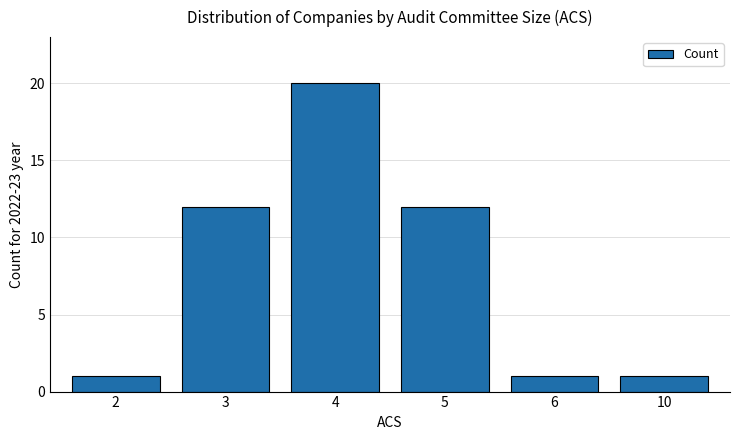

What value does the data have at 3, to the nearest 5?

10